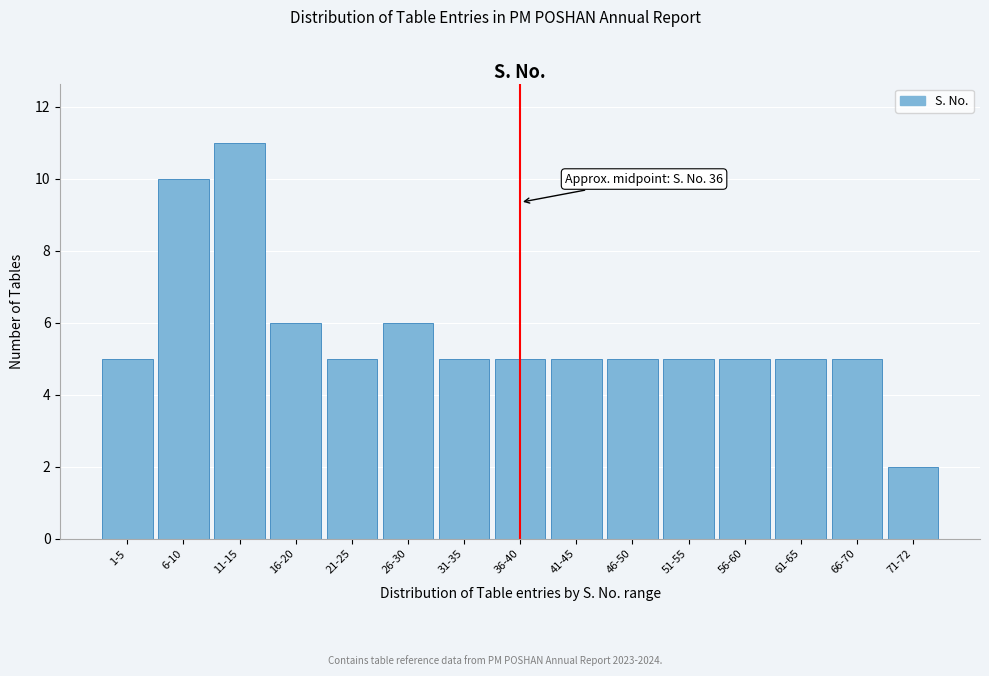

Reading left to right, what are all the values shown in this chart?

5	10	11	6	5	6	5	5	5	5	5	5	5	5	2